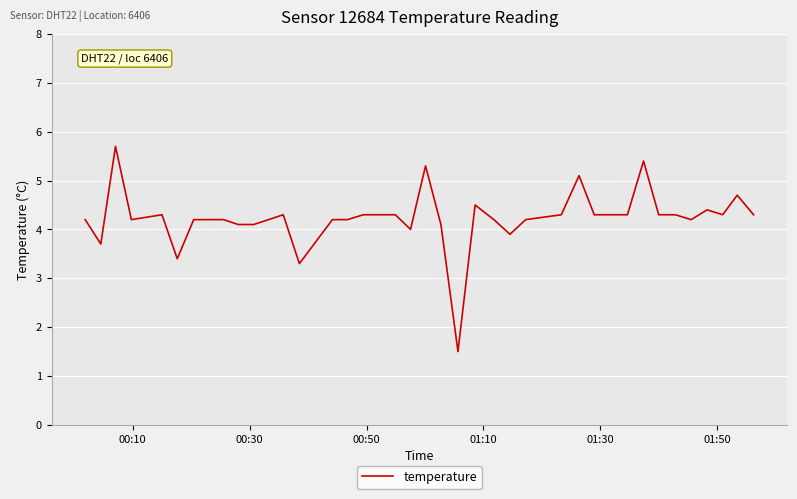

What is the greatest value displayed?

5.7